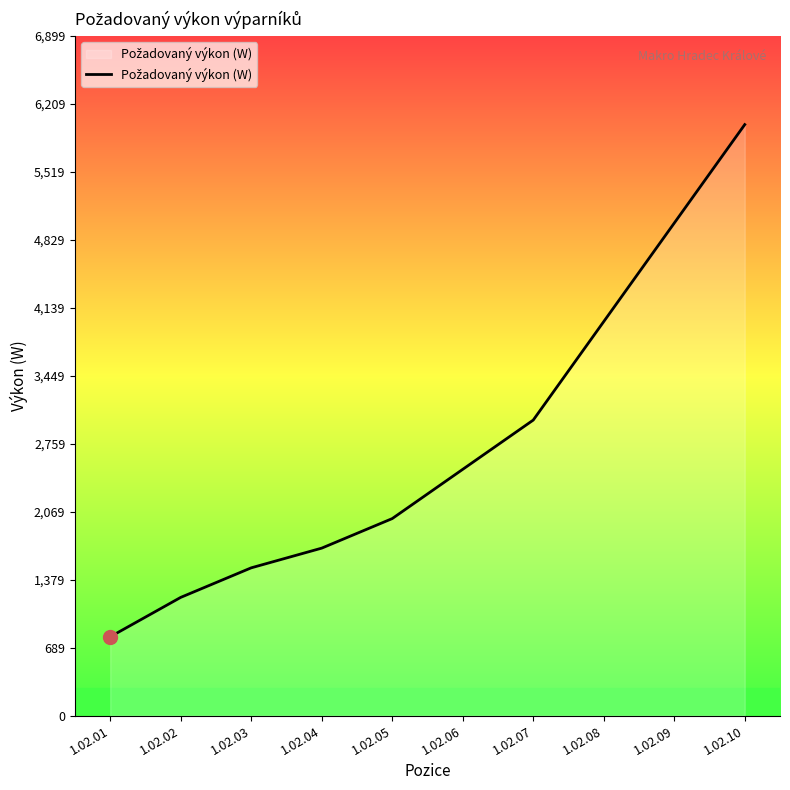

Reading left to right, extract all data points from this chart.

1.02.01=800	1.02.02=1200	1.02.03=1500	1.02.04=1700	1.02.05=2000	1.02.06=2500	1.02.07=3000	1.02.08=4000	1.02.09=5000	1.02.10=6000